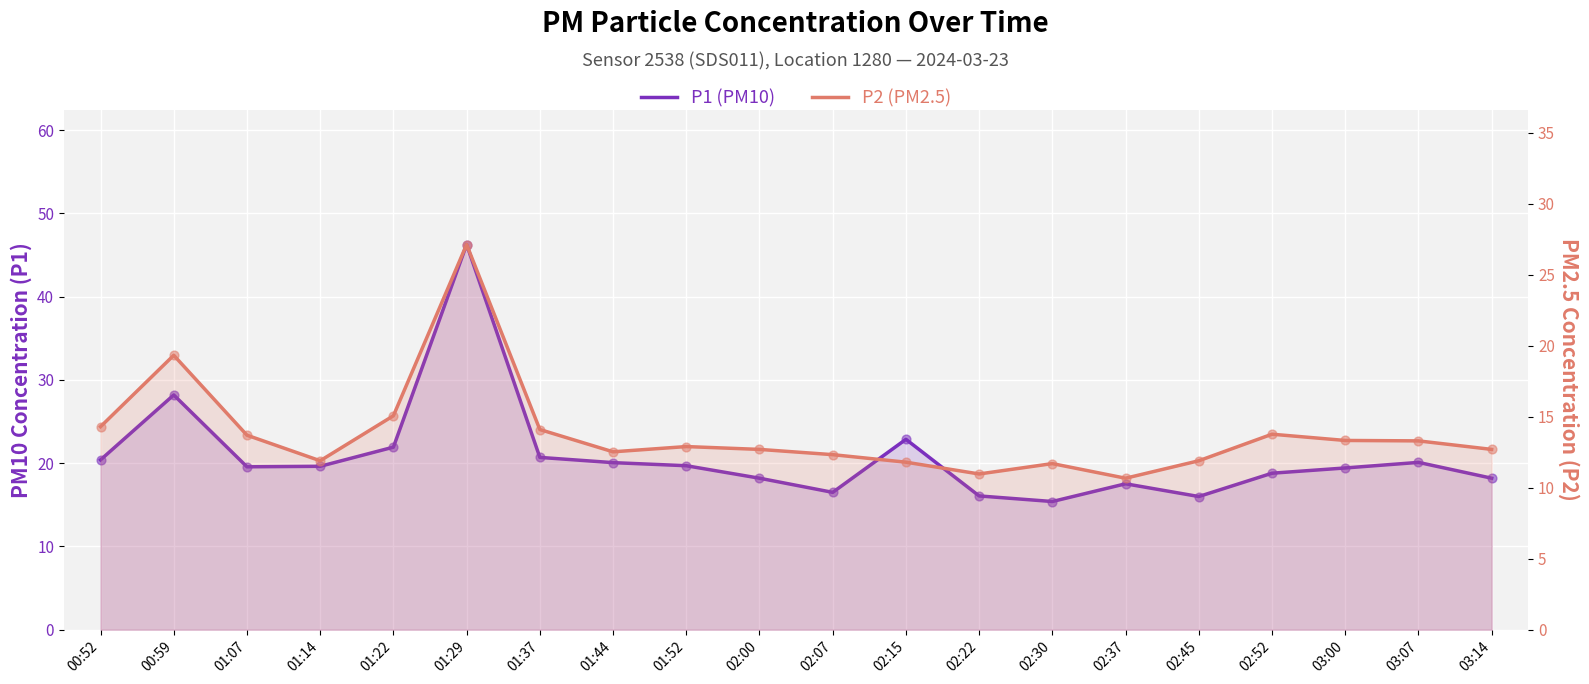

What is the total value across all series at 01:44?

32.6